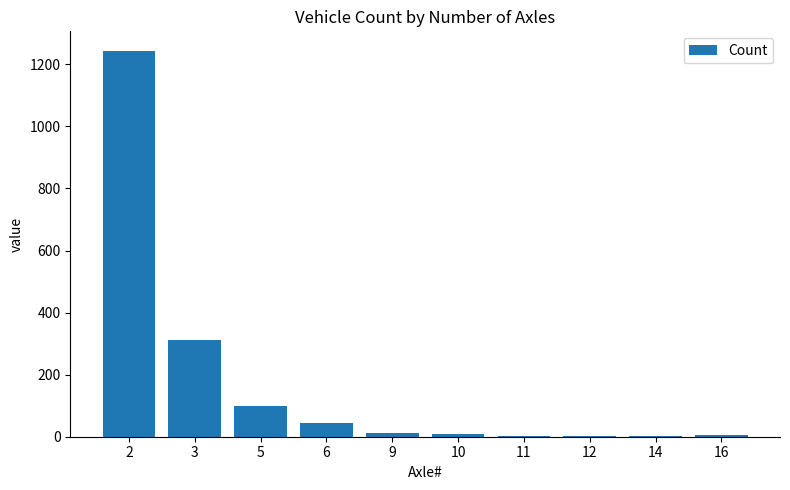

How many distinct data groups are displayed?

1